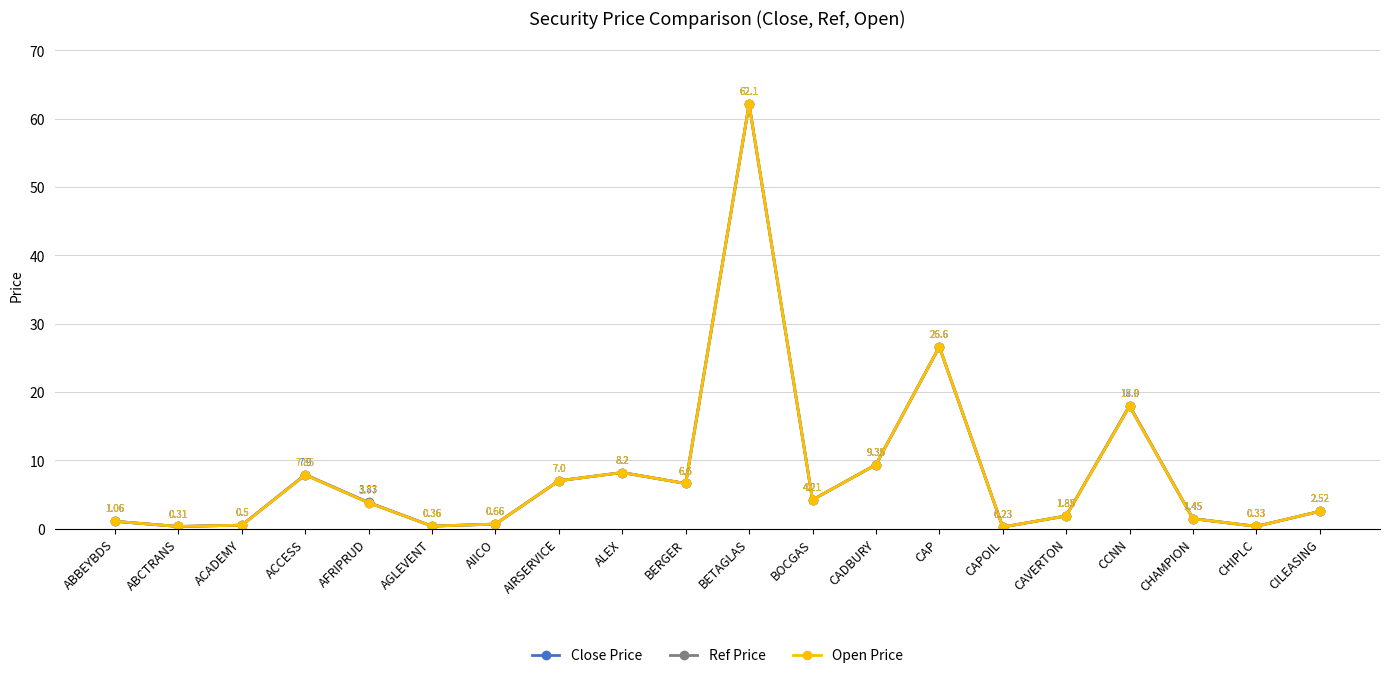

Which label corresponds to the smallest value in the chart?

CAPOIL